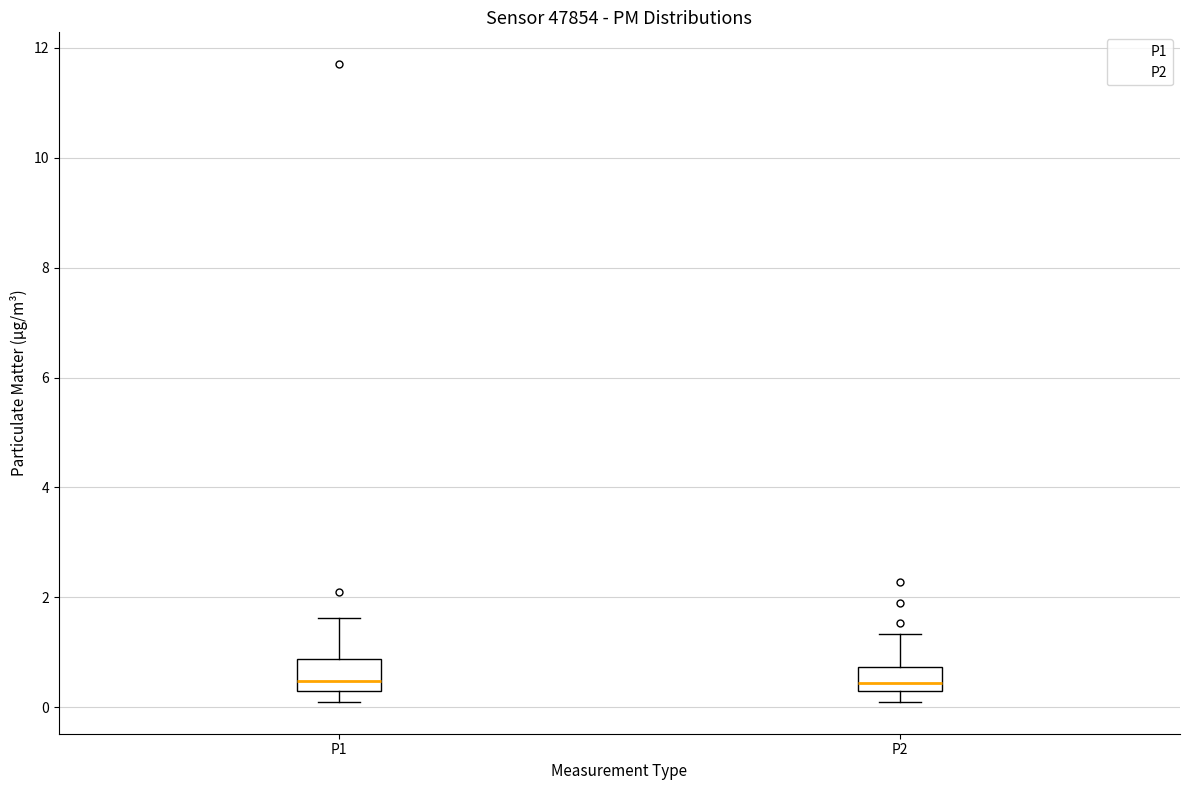

Reading left to right, read every box against the y-axis: the position of its median line, the range the box covers, and the ends of its whiskers. The values are not printed on the chart, so give them approximately, as read against the axis.

P1: median 0.4, box 0.2 to 0.8, whiskers 0.2 (just below the box's lower edge) to 1.6
P2: median 0.4, box 0.2 to 0.8, whiskers 0.2 (just below the box's lower edge) to 1.4